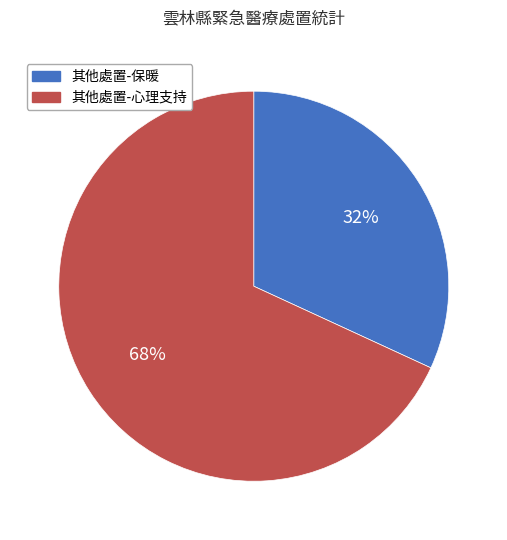

To the nearest percent, what is the difference between the largest and smallest slice percentages?

36%